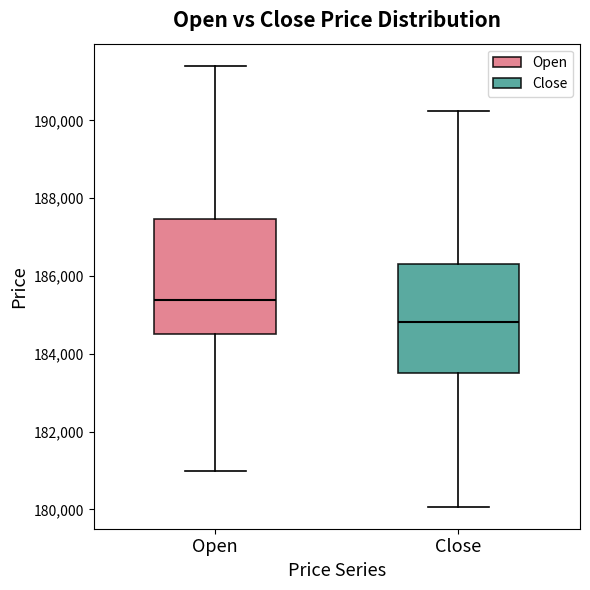

Where does the median line of the box for Open sit on the y-axis? The values are not printed on the chart, so give them approximately, as read against the axis.

185400